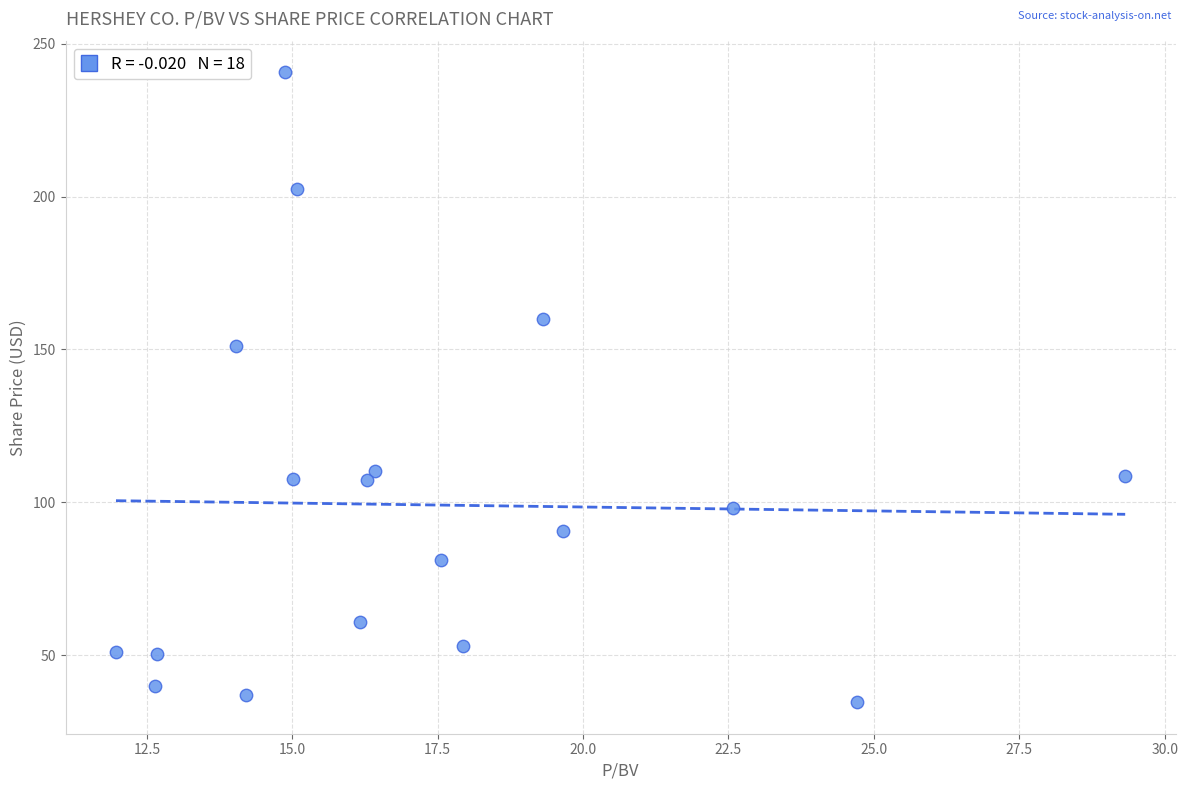

What is the range of X values (max minus min)?

17.4